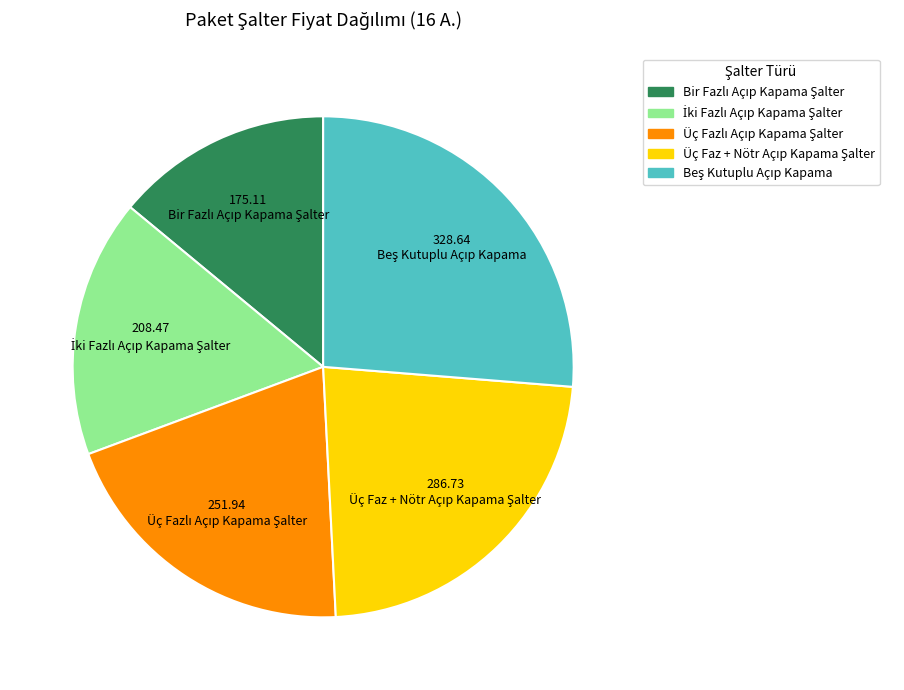

Is there any slice that represents more than half of the pie?

No